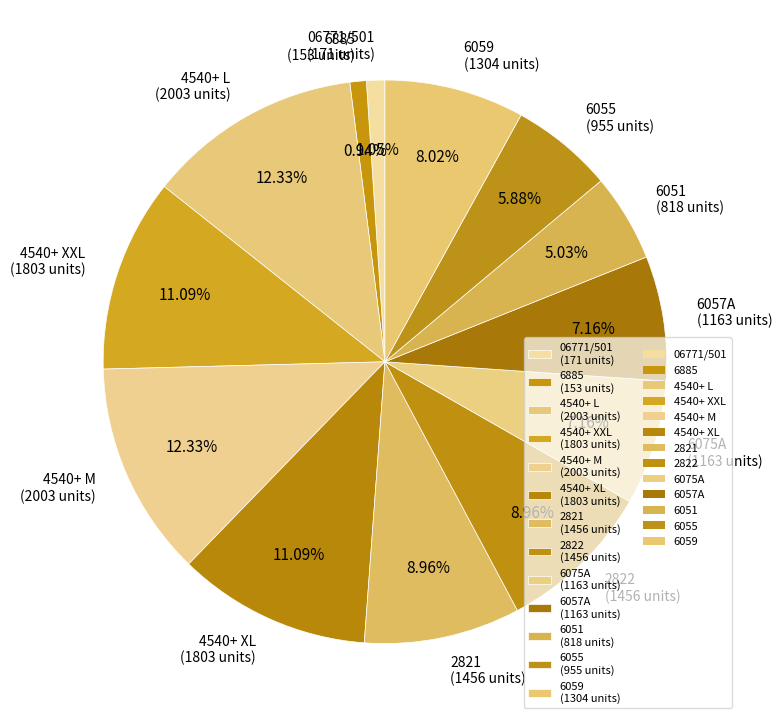

How many segments does this pie chart have?

13